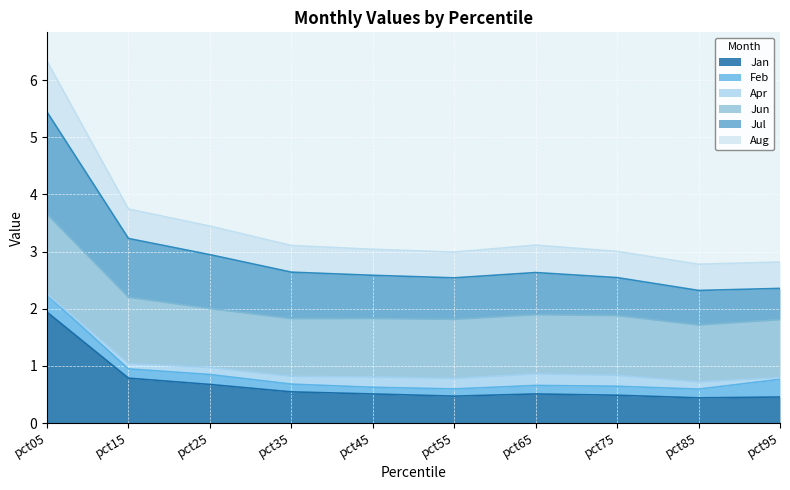

What is the difference between the maximum and second lowest values in the Jul series?

3.1